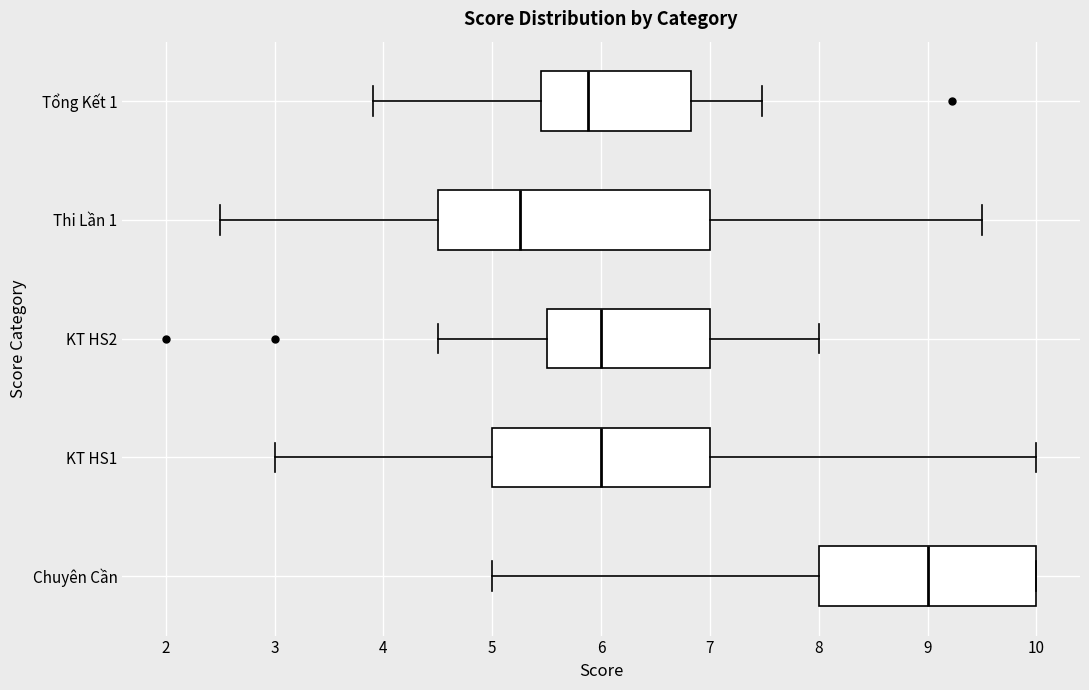

Reading bottom to top, transcribe this box plot: for each box, give where its median line is, the range the box spans, and where its two whiskers end, as read against the x-axis. The values are not printed on the chart, so give them approximately, as read against the axis.

Chuyên Cần: median 9.0, box 8.0 to 10.0, whiskers 5.0 to 10.0
KT HS1: median 6.0, box 5.0 to 7.0, whiskers 3.0 to 10.0
KT HS2: median 6.0, box 5.5 to 7.0, whiskers 4.5 to 8.0
Thi Lần 1: median 5.3, box 4.5 to 7.0, whiskers 2.5 to 9.5
Tổng Kết 1: median 5.9, box 5.5 to 6.8, whiskers 3.9 to 7.5